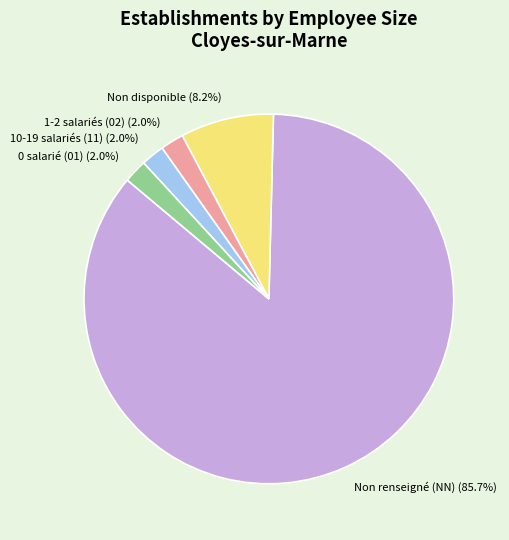

Do Non disponible and 1-2 salariés (02) together represent more than half of the pie?

No